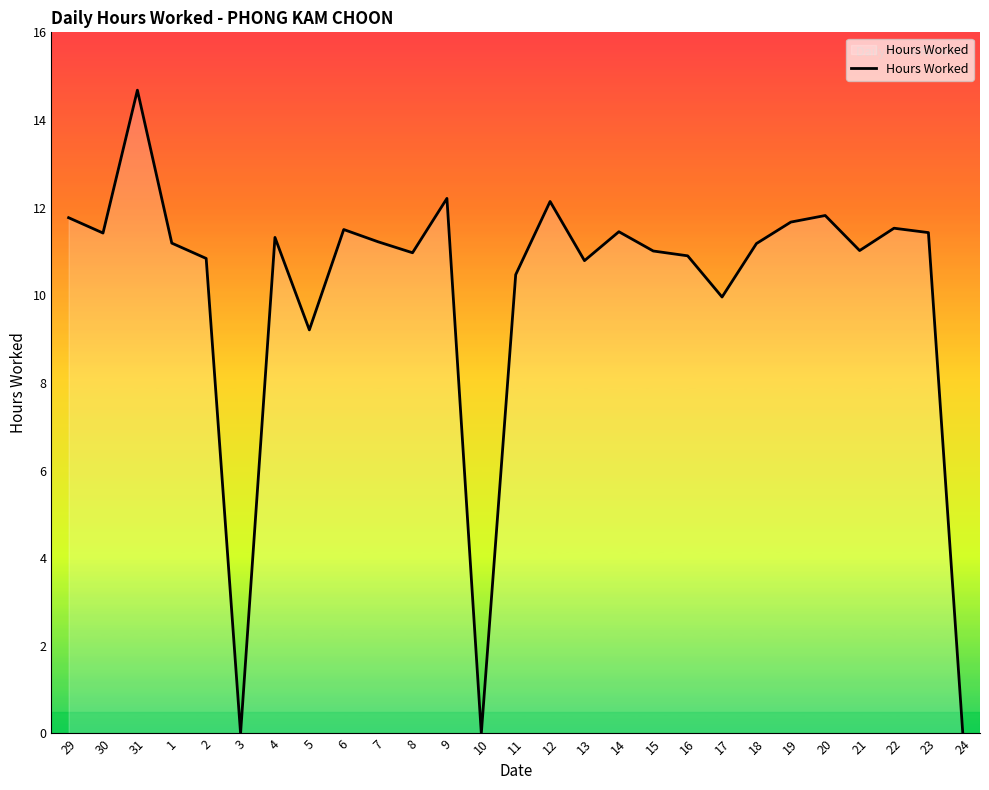

What is the maximum value shown in the chart?

14.7